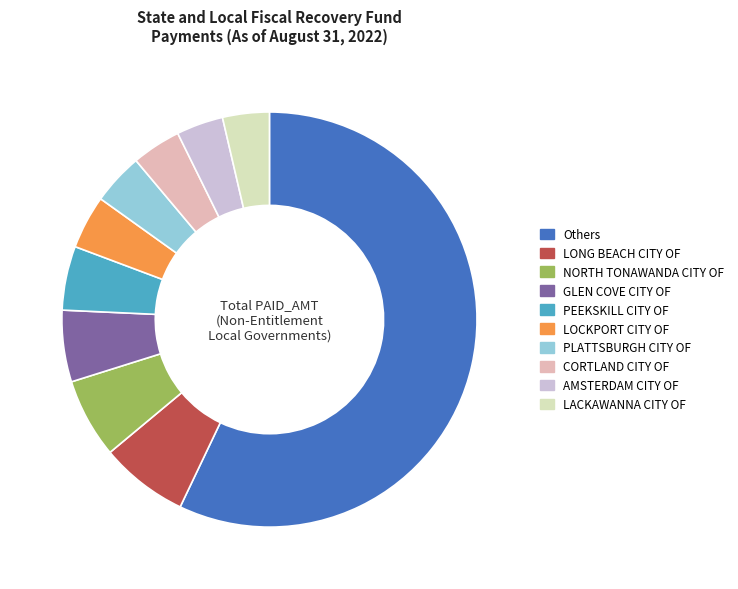

What is the largest slice in the pie chart?

Others